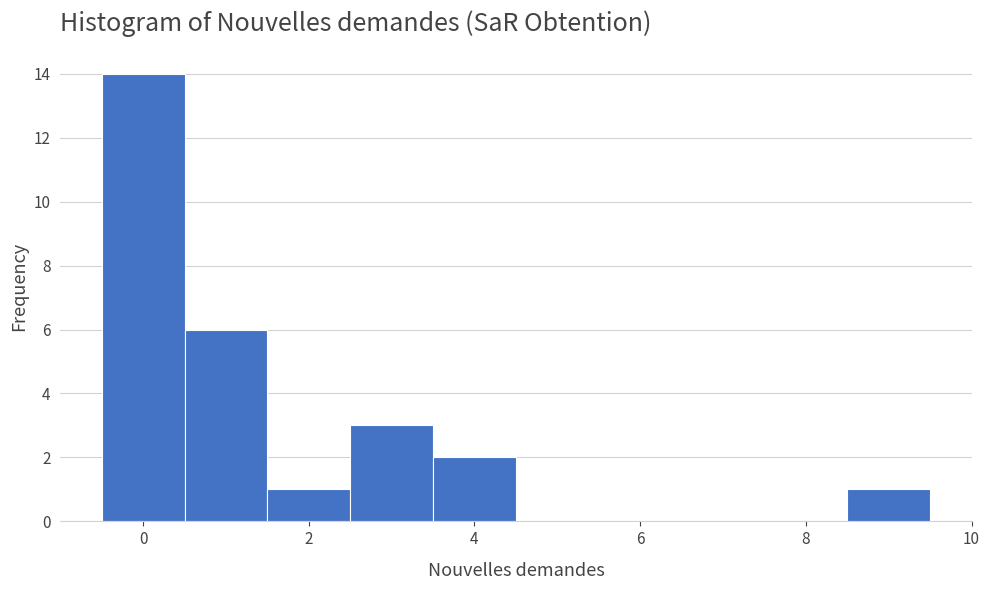

What is the height of the bar covering 2.5 to 3.5 on the x-axis? Neither the bar edges nor the heights are printed on the chart, so give them approximately, as read against the axes.

3